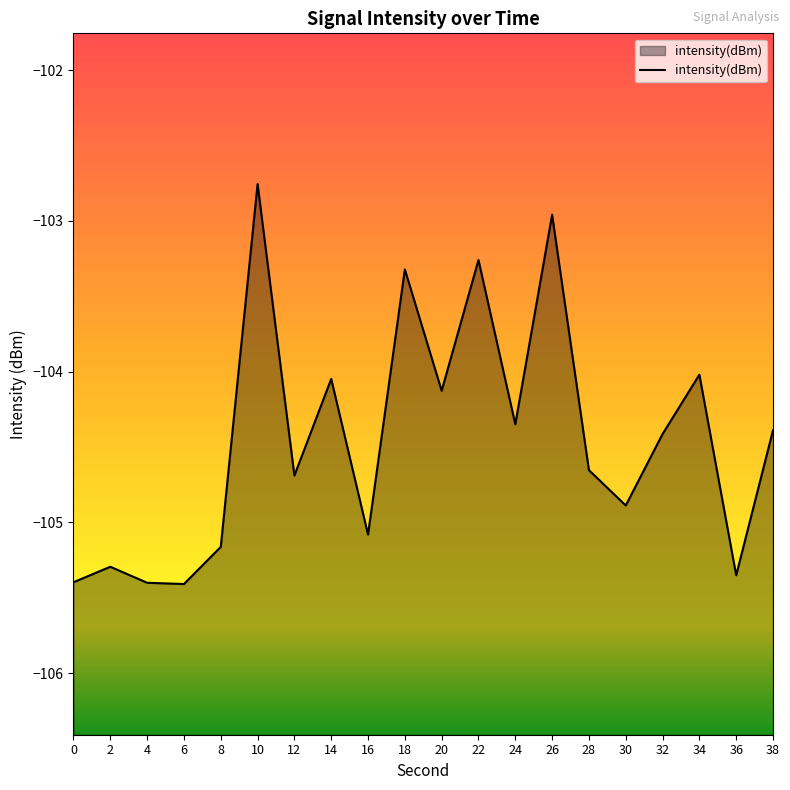

Rank the categories by value from highest to lowest.

10, 26, 22, 18, 34, 14, 20, 24, 38, 32, 28, 12, 30, 16, 8, 2, 36, 0, 4, 6